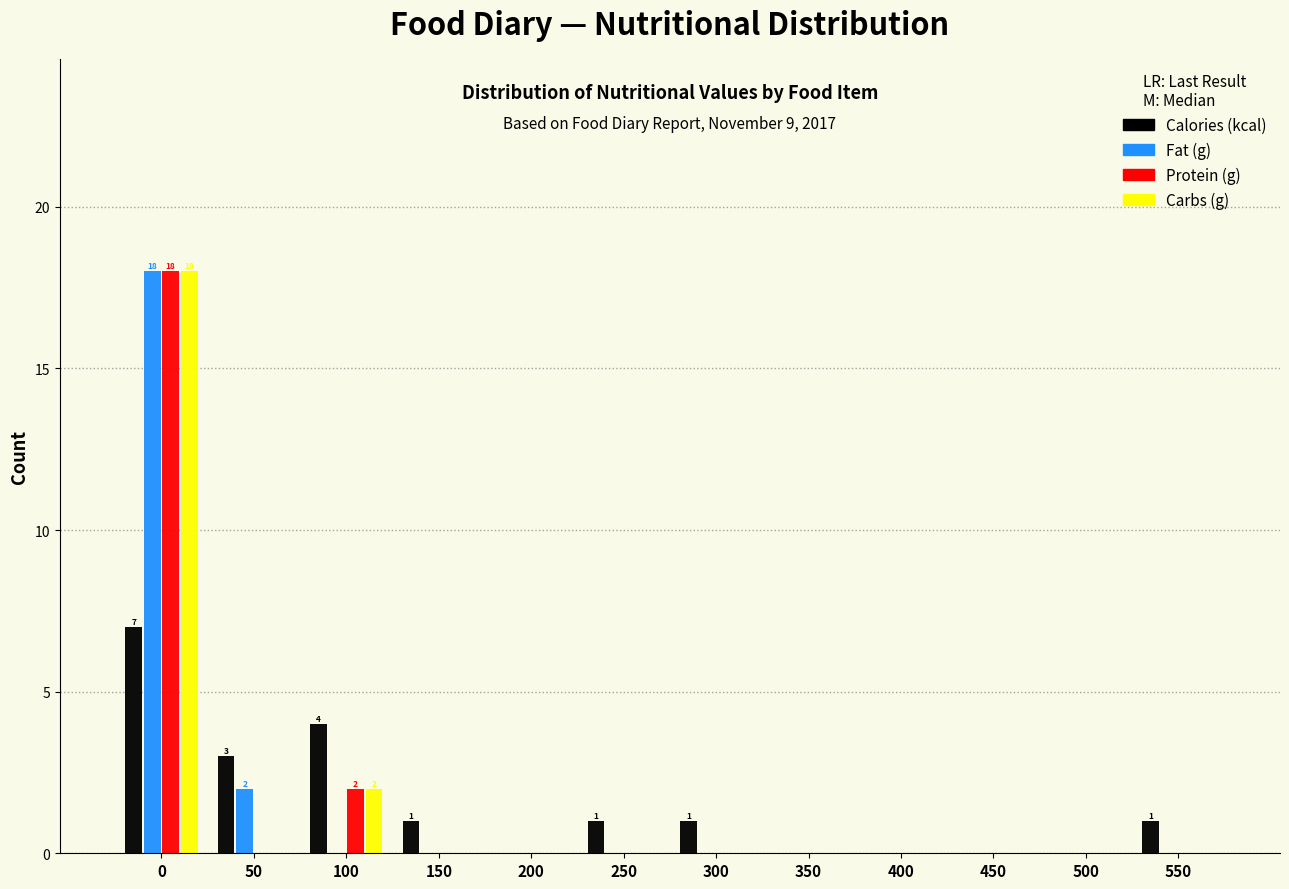

True or false: Protein (g) has a value of -9 at 50.

False